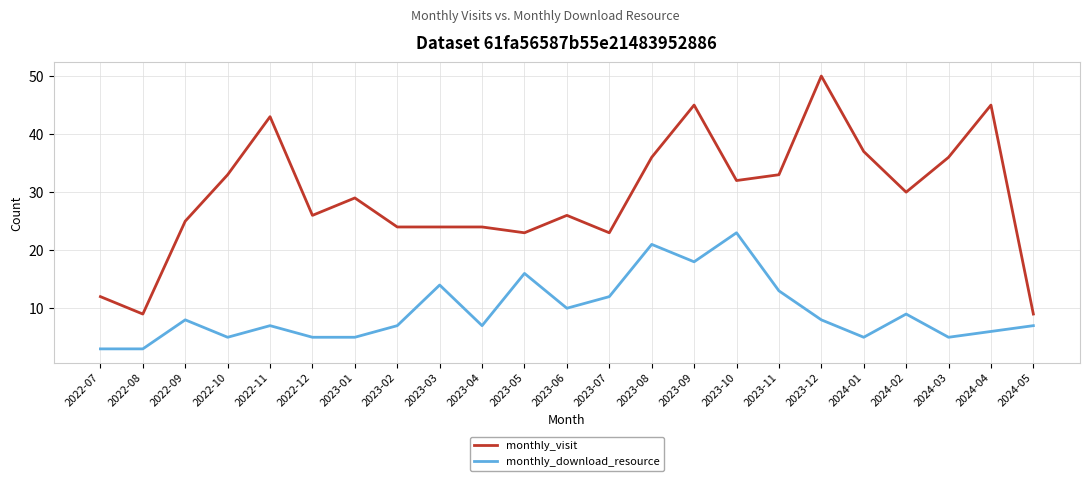

Which series has the largest range (max minus min)?

monthly_visit